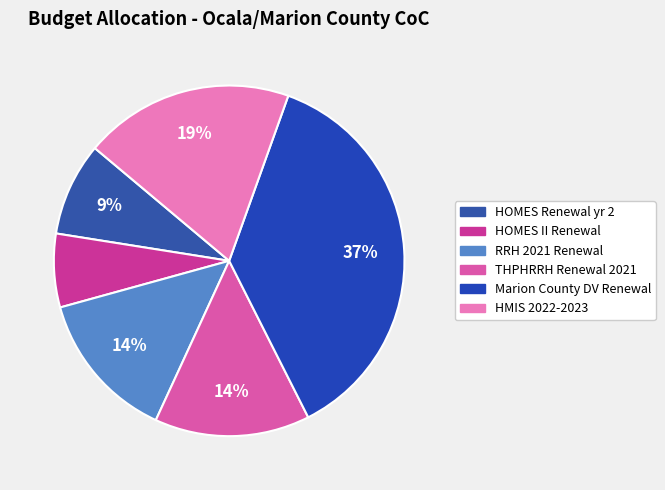

What percentage is the HOMES Renewal yr 2 slice, to the nearest percent?

9%